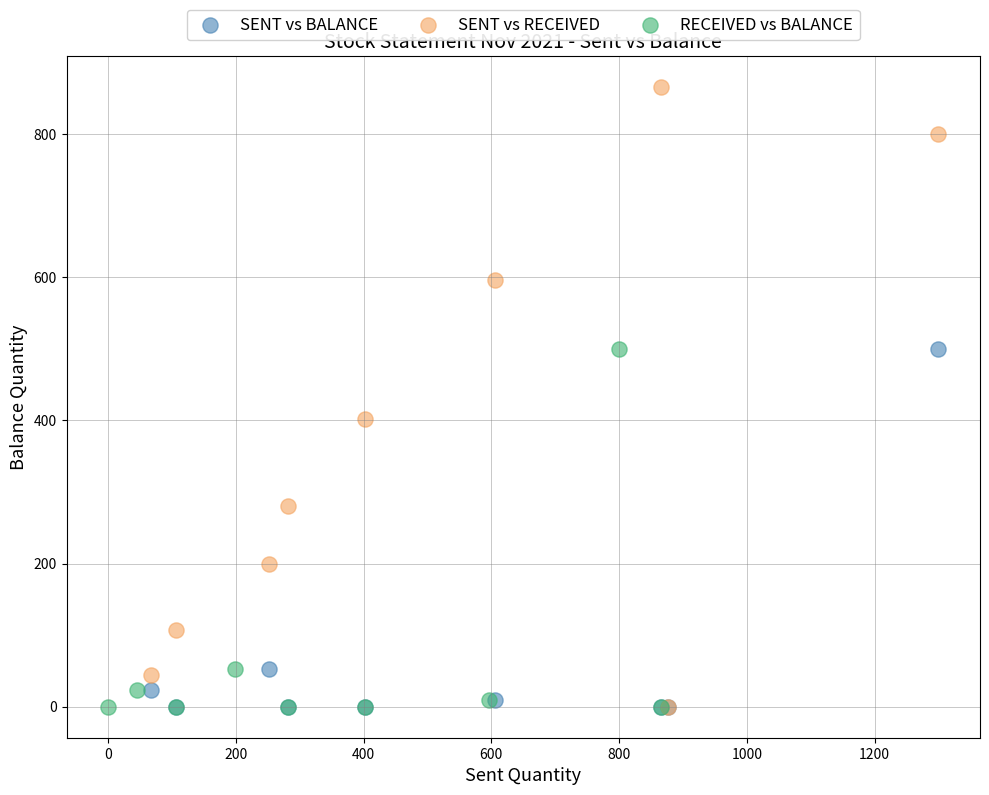

Which series has the largest Y range (max minus min)?

SENT vs RECEIVED